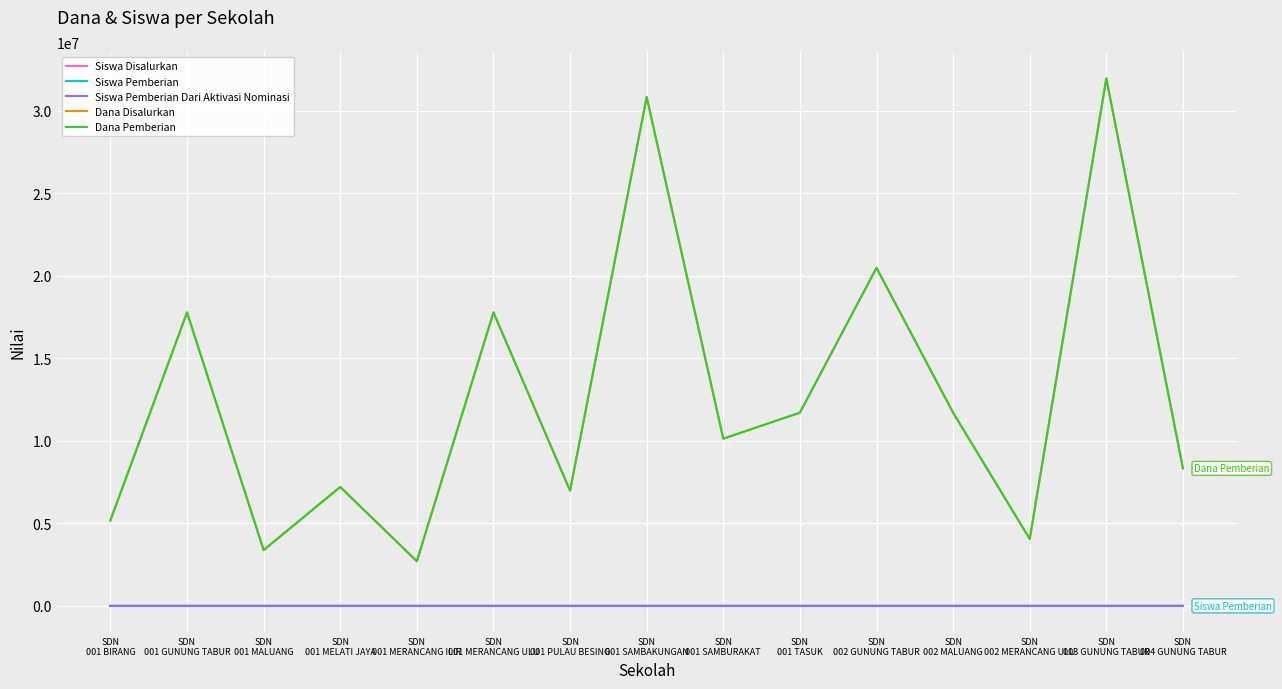

Is this an area chart (filled region under the line)?

No